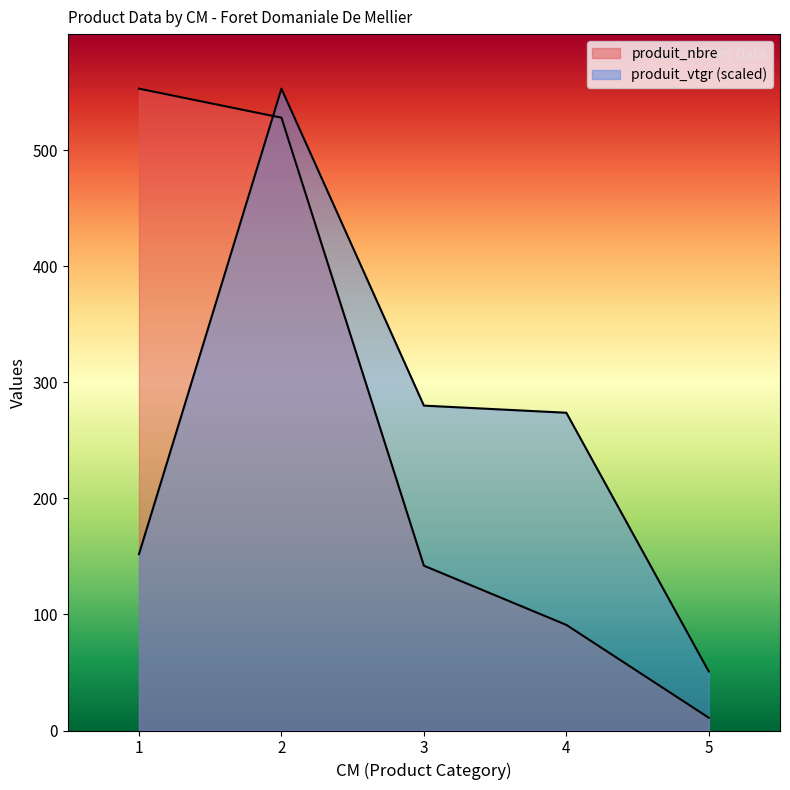

What is the spread (max minus min) of values at 4?

182.8